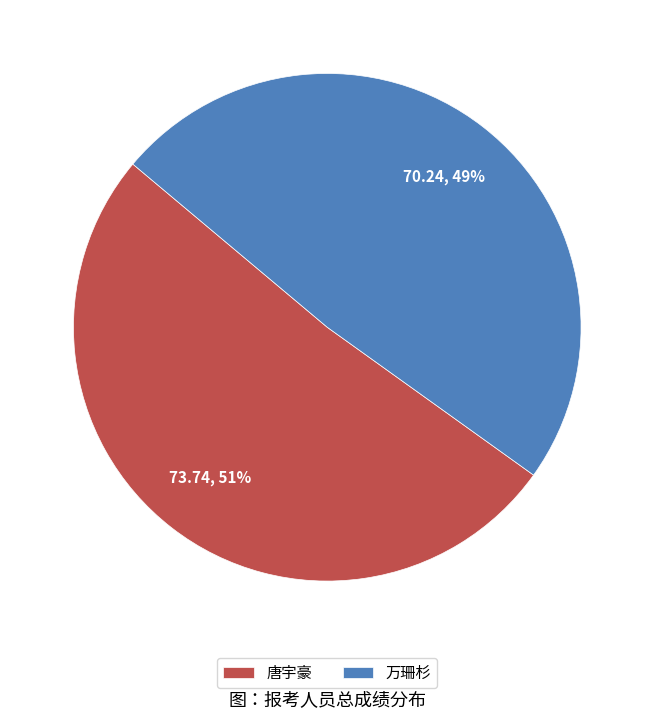

Combined, do 万珊杉 and 唐宇豪 account for over 50%?

Yes